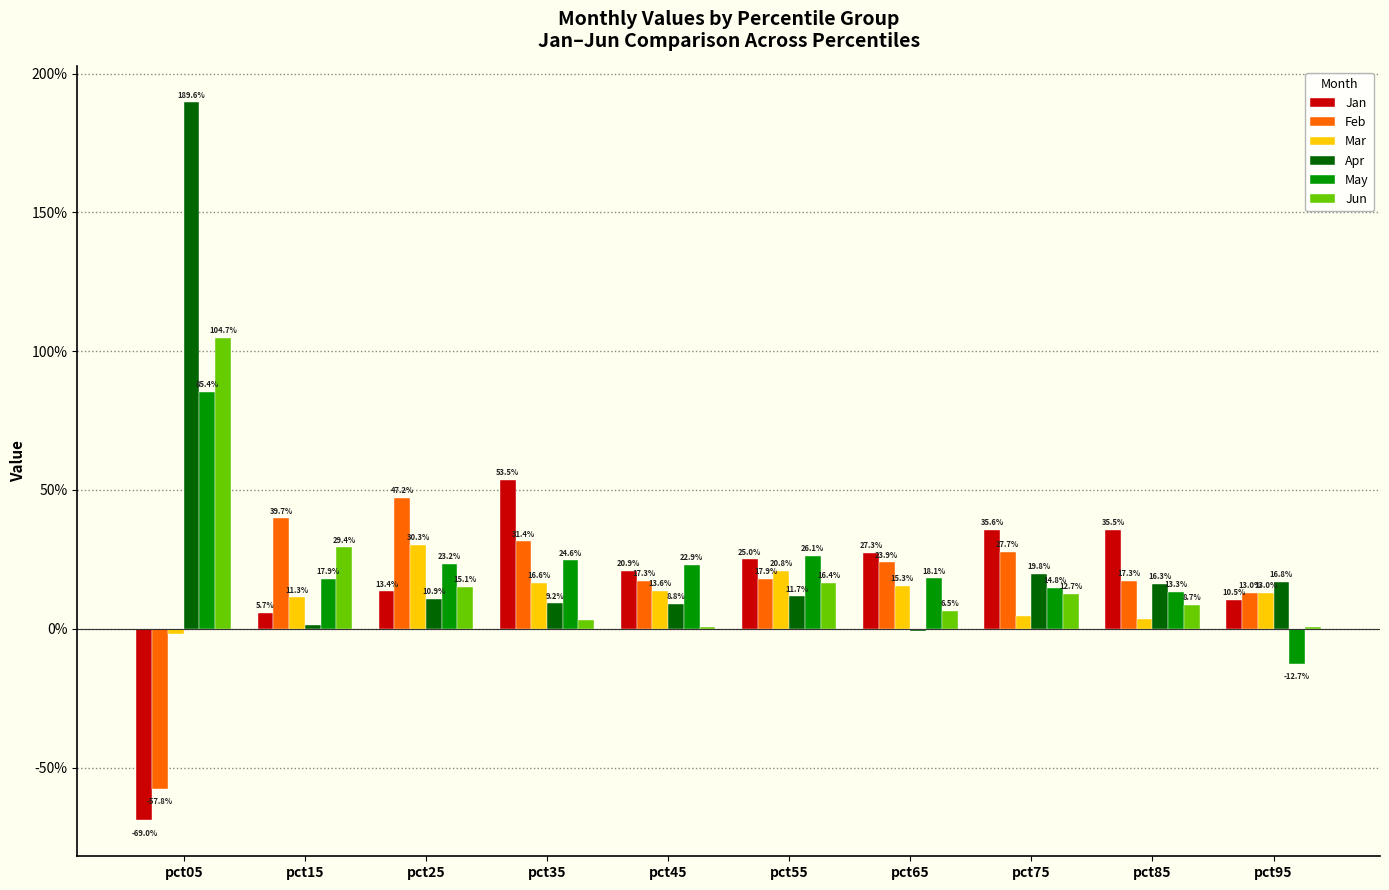

Are the bars grouped side by side (vs. stacked)?

Yes